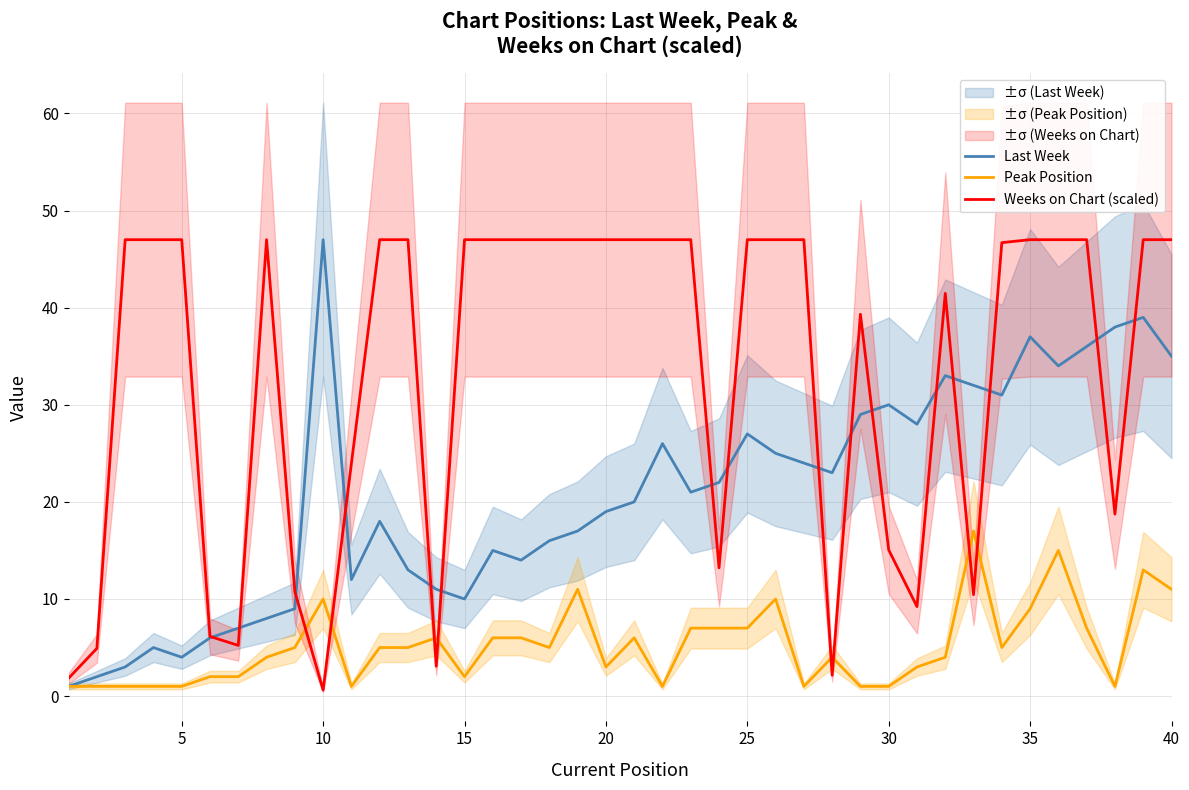

Which series ends up on top after the final intersection of Peak Position and Weeks on Chart (scaled)?

Weeks on Chart (scaled)